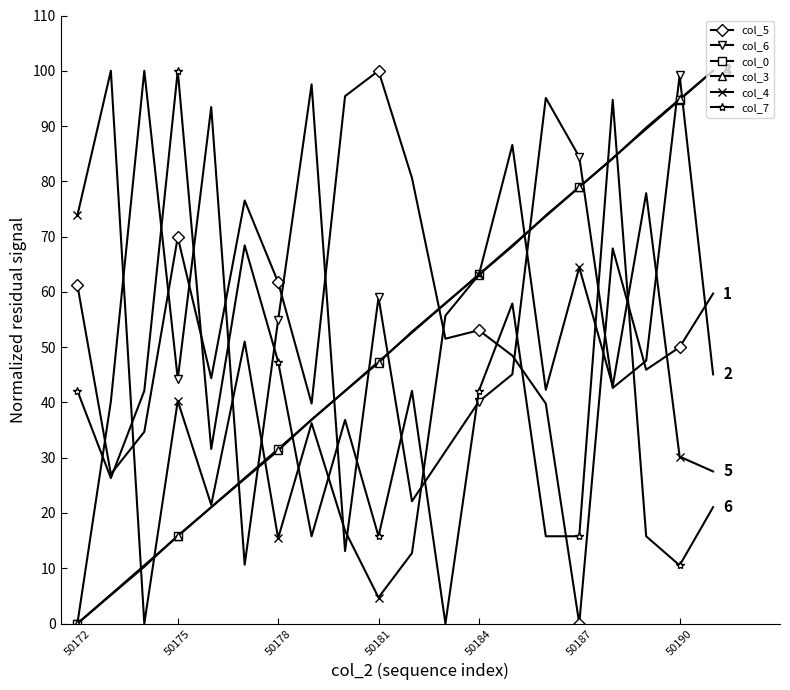

What is the value of the col_5 point at the 17th from the left?

67.9